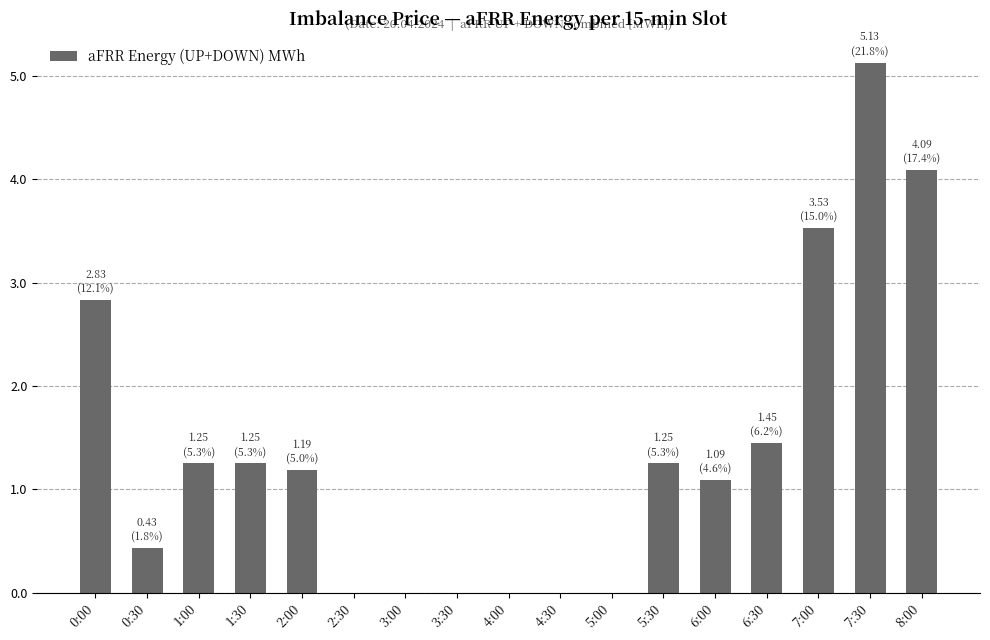

Which category has the highest value across all series?

7:30